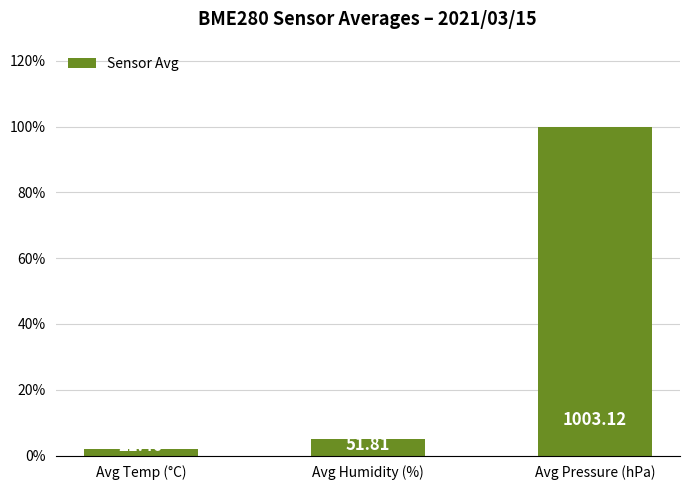

What position from the left is Avg Temp (°C)?

1